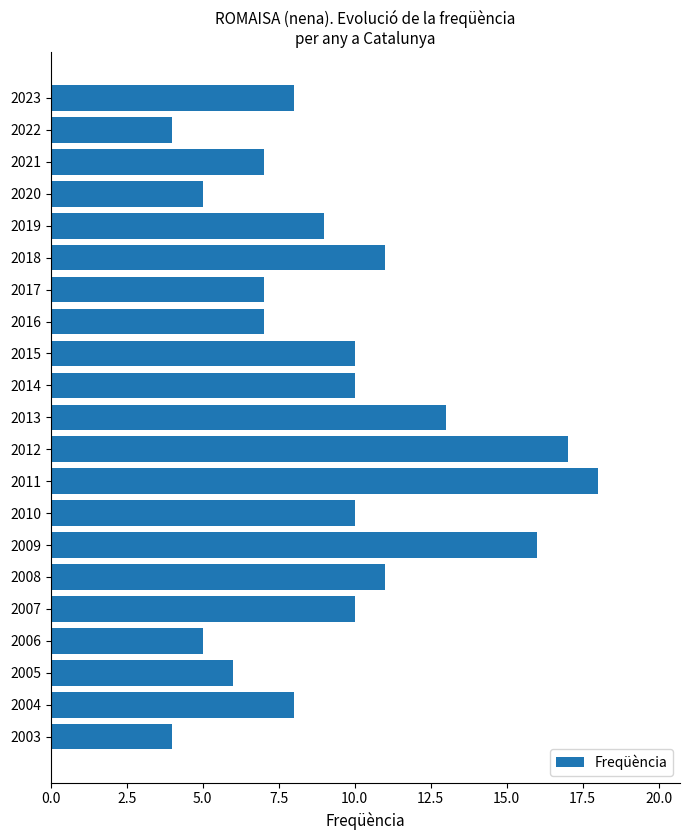

What is the difference between the maximum and minimum values?

14